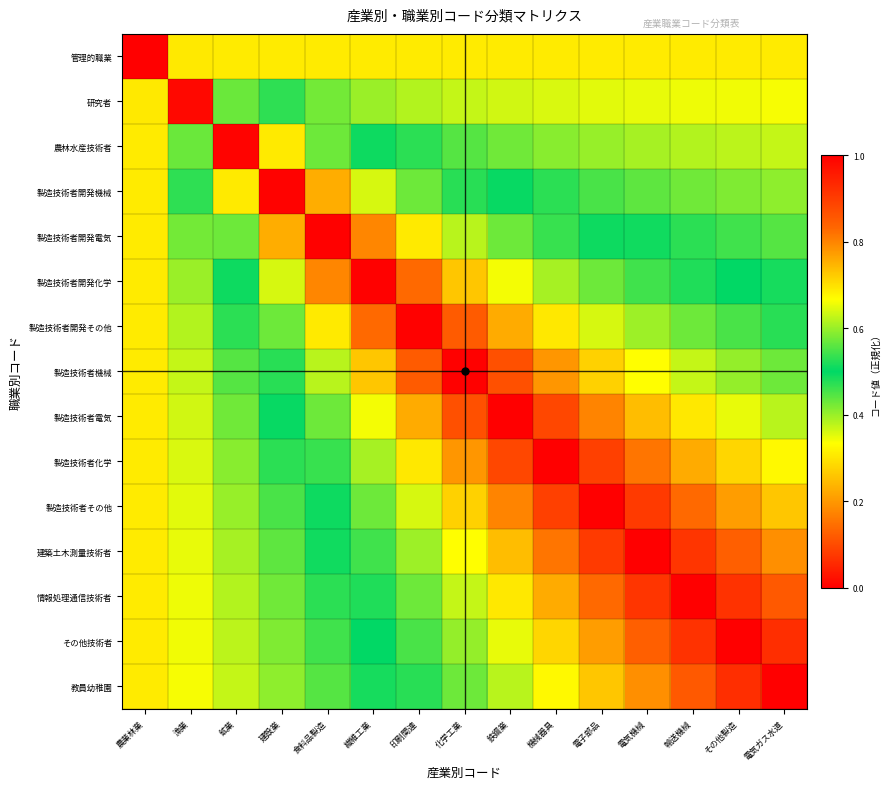

Reading left to right, extract all data points from this chart.

管理的職業: 農業林業=0.0	漁業=0.3	鉱業=0.3	建設業=0.3	食料品製造=0.3	繊維工業=0.3	印刷関連=0.3	化学工業=0.3	鉄鋼業=0.3	機械器具=0.3	電子部品=0.3	電気機械=0.3	輸送機械=0.3	その他製造=0.3	電気ガス水道=0.3
研究者: 農業林業=0.3	漁業=1.0	鉱業=0.6	建設業=0.5	食料品製造=0.4	繊維工業=0.4	印刷関連=0.4	化学工業=0.4	鉄鋼業=0.4	機械器具=0.4	電子部品=0.4	電気機械=0.3	輸送機械=0.3	その他製造=0.3	電気ガス水道=0.3
農林水産技術者: 農業林業=0.3	漁業=0.6	鉱業=1.0	建設業=0.7	食料品製造=0.6	繊維工業=0.5	印刷関連=0.5	化学工業=0.4	鉄鋼業=0.4	機械器具=0.4	電子部品=0.4	電気機械=0.4	輸送機械=0.4	その他製造=0.4	電気ガス水道=0.4
製造技術者開発機械: 農業林業=0.3	漁業=0.5	鉱業=0.7	建設業=1.0	食料品製造=0.8	繊維工業=0.6	印刷関連=0.6	化学工業=0.5	鉄鋼業=0.5	機械器具=0.5	電子部品=0.5	電気機械=0.4	輸送機械=0.4	その他製造=0.4	電気ガス水道=0.4
製造技術者開発電気: 農業林業=0.3	漁業=0.4	鉱業=0.6	建設業=0.8	食料品製造=1.0	繊維工業=0.8	印刷関連=0.7	化学工業=0.6	鉄鋼業=0.6	機械器具=0.5	電子部品=0.5	電気機械=0.5	輸送機械=0.5	その他製造=0.5	電気ガス水道=0.4
製造技術者開発化学: 農業林業=0.3	漁業=0.4	鉱業=0.5	建設業=0.6	食料品製造=0.8	繊維工業=1.0	印刷関連=0.8	化学工業=0.7	鉄鋼業=0.7	機械器具=0.6	電子部品=0.6	電気機械=0.5	輸送機械=0.5	その他製造=0.5	電気ガス水道=0.5
製造技術者開発その他: 農業林業=0.3	漁業=0.4	鉱業=0.5	建設業=0.6	食料品製造=0.7	繊維工業=0.8	印刷関連=1.0	化学工業=0.9	鉄鋼業=0.8	機械器具=0.7	電子部品=0.6	電気機械=0.6	輸送機械=0.6	その他製造=0.5	電気ガス水道=0.5
製造技術者機械: 農業林業=0.3	漁業=0.4	鉱業=0.4	建設業=0.5	食料品製造=0.6	繊維工業=0.7	印刷関連=0.9	化学工業=1.0	鉄鋼業=0.9	機械器具=0.8	電子部品=0.7	電気機械=0.7	輸送機械=0.6	その他製造=0.6	電気ガス水道=0.6
製造技術者電気: 農業林業=0.3	漁業=0.4	鉱業=0.4	建設業=0.5	食料品製造=0.6	繊維工業=0.7	印刷関連=0.8	化学工業=0.9	鉄鋼業=1.0	機械器具=0.9	電子部品=0.8	電気機械=0.7	輸送機械=0.7	その他製造=0.7	電気ガス水道=0.6
製造技術者化学: 農業林業=0.3	漁業=0.4	鉱業=0.4	建設業=0.5	食料品製造=0.5	繊維工業=0.6	印刷関連=0.7	化学工業=0.8	鉄鋼業=0.9	機械器具=1.0	電子部品=0.9	電気機械=0.8	輸送機械=0.8	その他製造=0.7	電気ガス水道=0.7
製造技術者その他: 農業林業=0.3	漁業=0.4	鉱業=0.4	建設業=0.5	食料品製造=0.5	繊維工業=0.6	印刷関連=0.6	化学工業=0.7	鉄鋼業=0.8	機械器具=0.9	電子部品=1.0	電気機械=0.9	輸送機械=0.8	その他製造=0.8	電気ガス水道=0.7
建築土木測量技術者: 農業林業=0.3	漁業=0.3	鉱業=0.4	建設業=0.4	食料品製造=0.5	繊維工業=0.5	印刷関連=0.6	化学工業=0.7	鉄鋼業=0.7	機械器具=0.8	電子部品=0.9	電気機械=1.0	輸送機械=0.9	その他製造=0.8	電気ガス水道=0.8
情報処理通信技術者: 農業林業=0.3	漁業=0.3	鉱業=0.4	建設業=0.4	食料品製造=0.5	繊維工業=0.5	印刷関連=0.6	化学工業=0.6	鉄鋼業=0.7	機械器具=0.8	電子部品=0.8	電気機械=0.9	輸送機械=1.0	その他製造=0.9	電気ガス水道=0.9
その他技術者: 農業林業=0.3	漁業=0.3	鉱業=0.4	建設業=0.4	食料品製造=0.5	繊維工業=0.5	印刷関連=0.5	化学工業=0.6	鉄鋼業=0.7	機械器具=0.7	電子部品=0.8	電気機械=0.8	輸送機械=0.9	その他製造=1.0	電気ガス水道=0.9
教員幼稚園: 農業林業=0.3	漁業=0.3	鉱業=0.4	建設業=0.4	食料品製造=0.4	繊維工業=0.5	印刷関連=0.5	化学工業=0.6	鉄鋼業=0.6	機械器具=0.7	電子部品=0.7	電気機械=0.8	輸送機械=0.9	その他製造=0.9	電気ガス水道=1.0